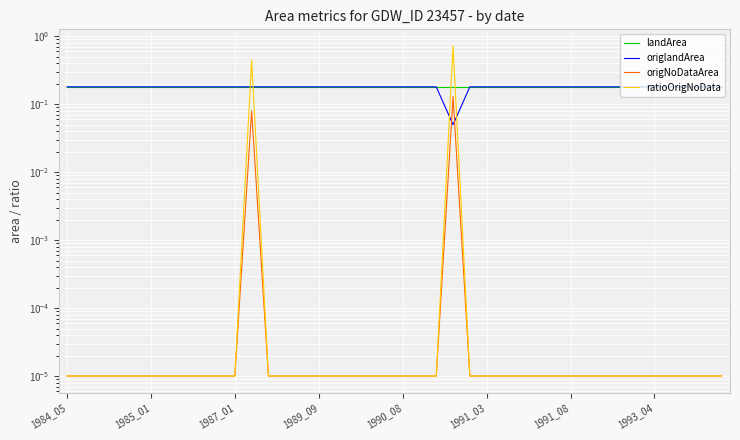

How many lines are shown in the chart?

4